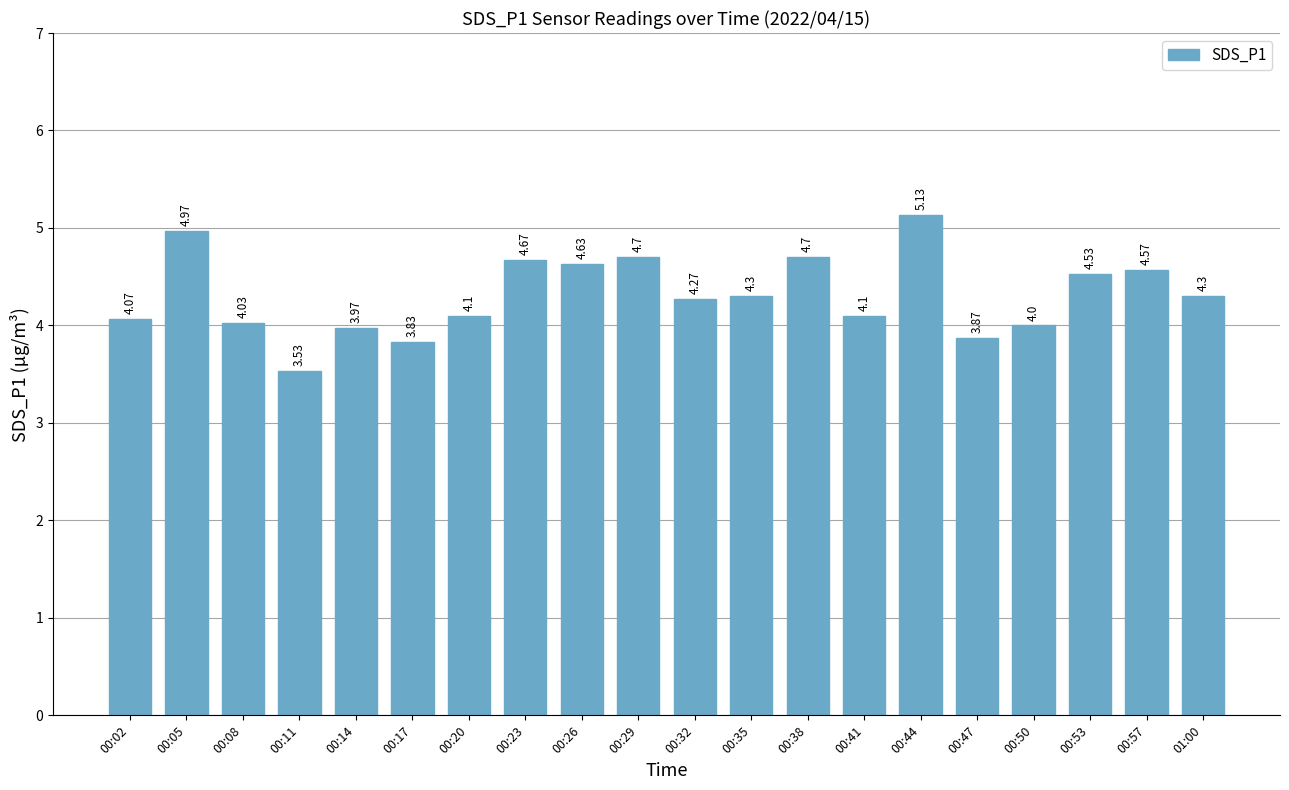

What is the label of the 12th bar from the right?

00:26